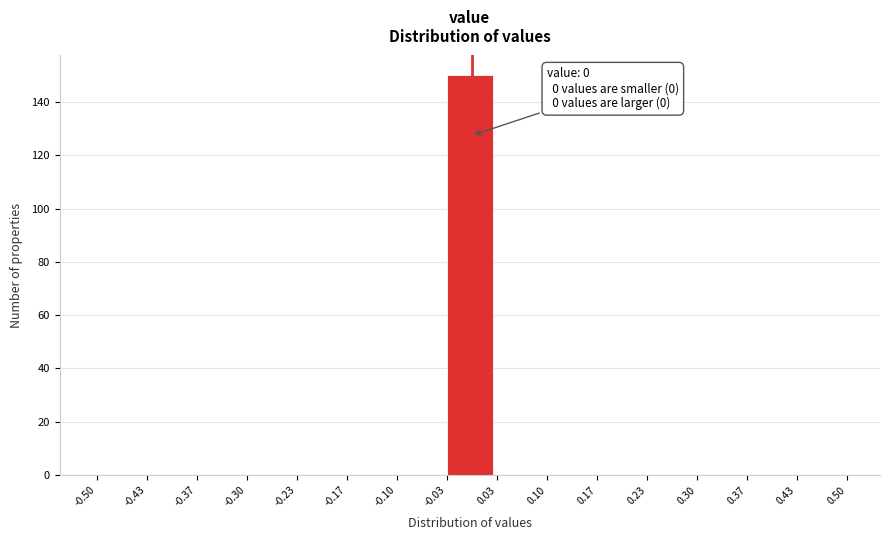

Over which range of the x-axis is the bar tallest?

-0.03 to 0.03